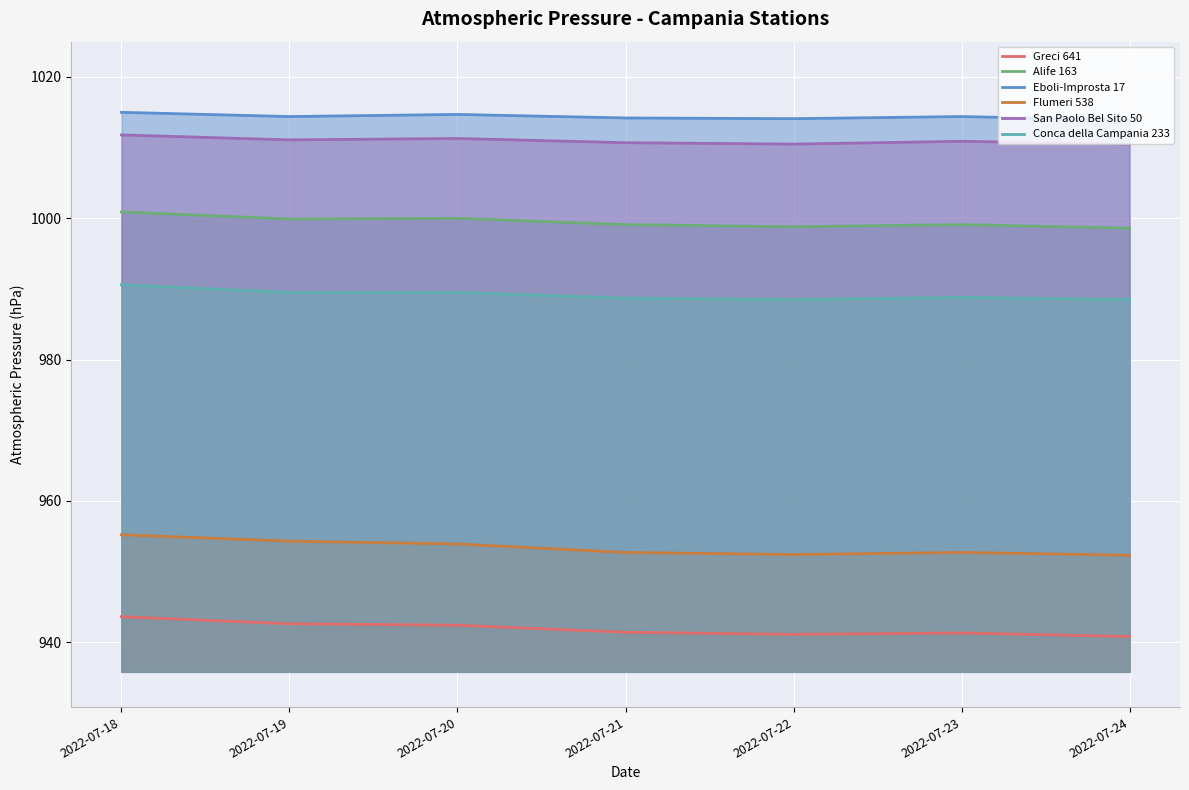

How many values in the Eboli-Improsta 17 series are below 1014?

1